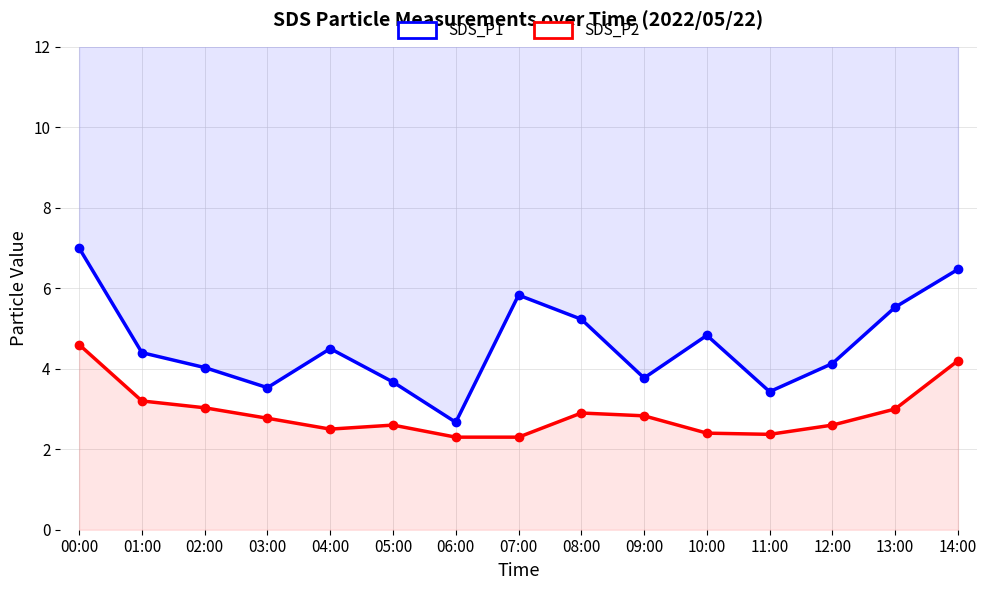

At how many categories does at least one series exceed 2?

15